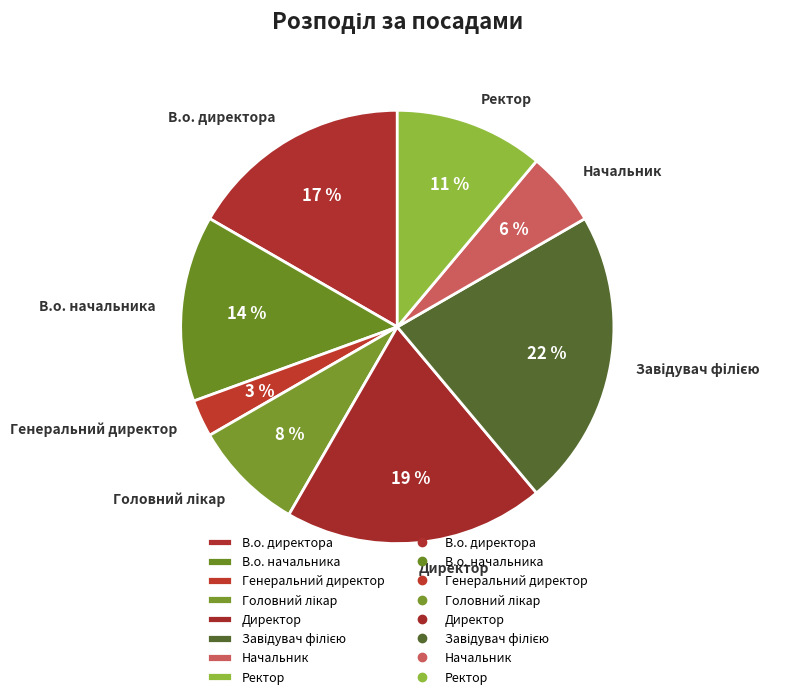

Is В.о. начальника the majority of the pie?

No